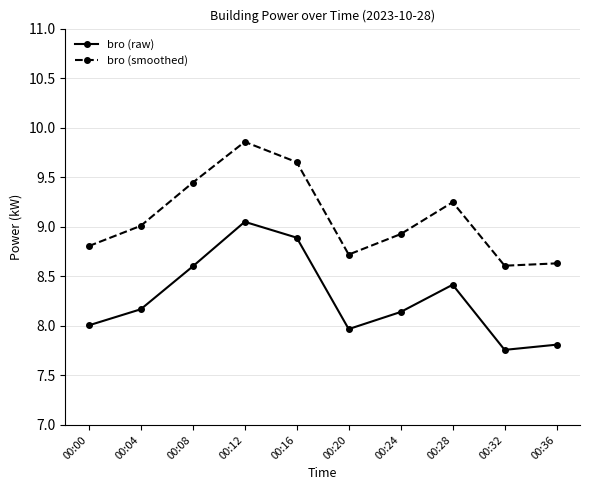

How many lines are shown in the chart?

2